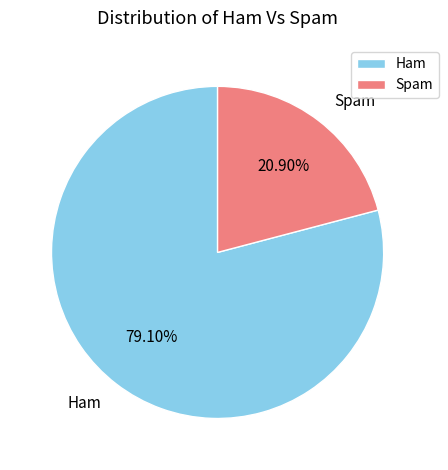

Rank the categories by value from lowest to highest.

Spam, Ham